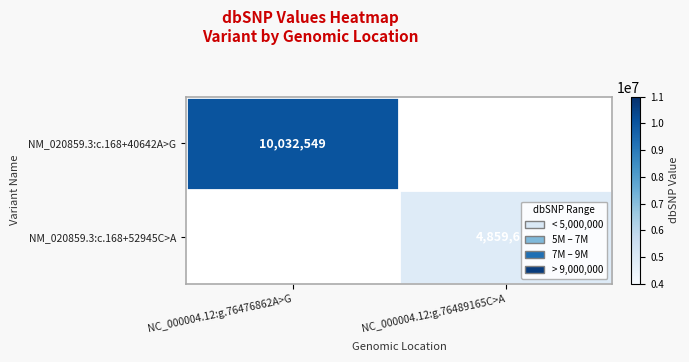

Is the value of NM_020859.3:c.168+40642A>G at NC_000004.12:g.76476862A>G greater than the value of NM_020859.3:c.168+52945C>A at NC_000004.12:g.76489165C>A?

Yes